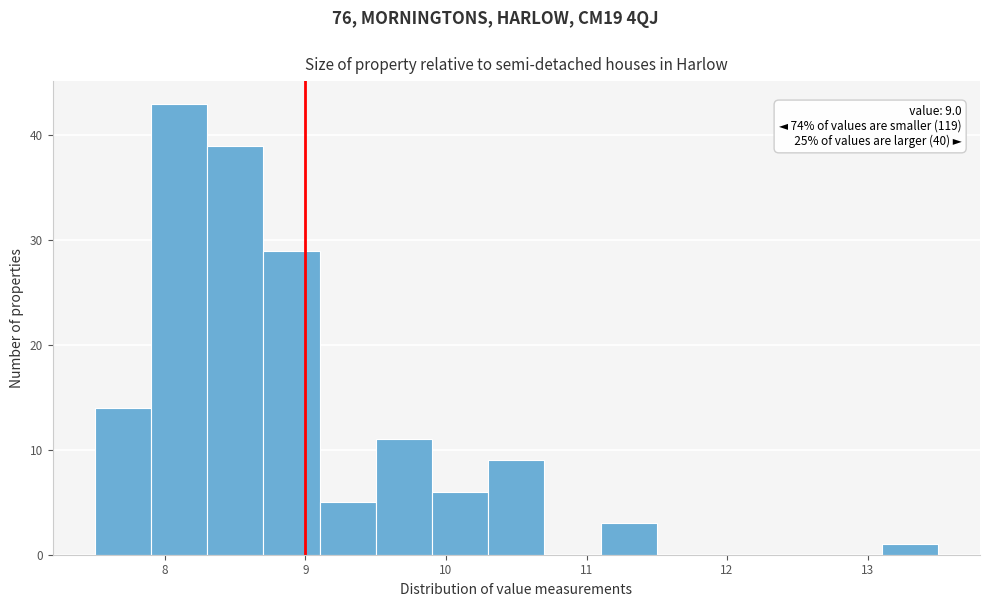

Over which range of the x-axis is the bar tallest?

7.9 to 8.3